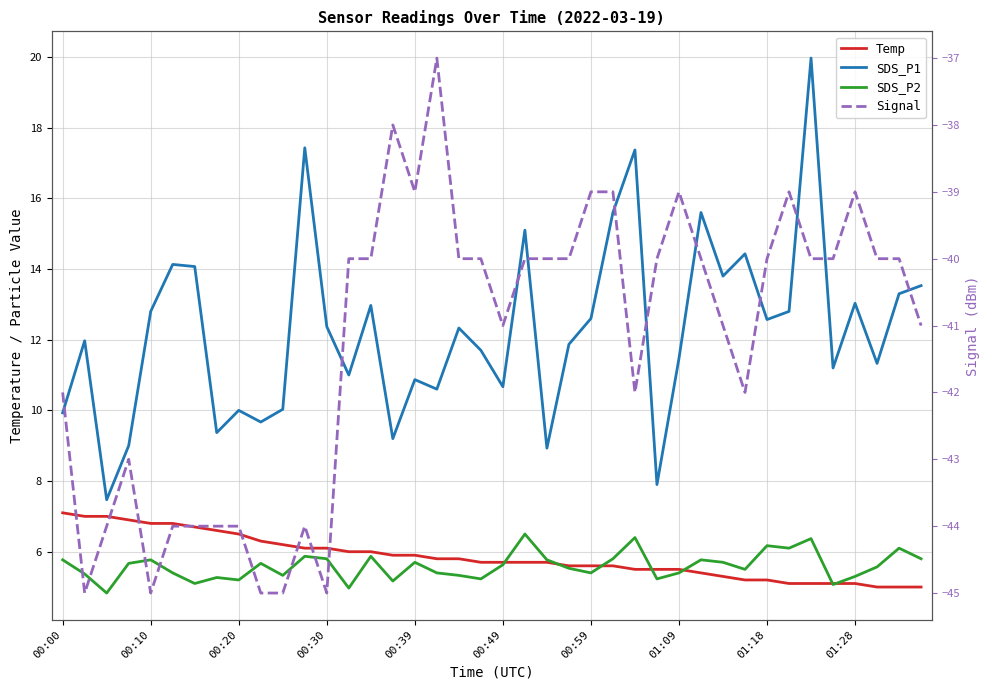

At which category is the sum across all series the highest?

34